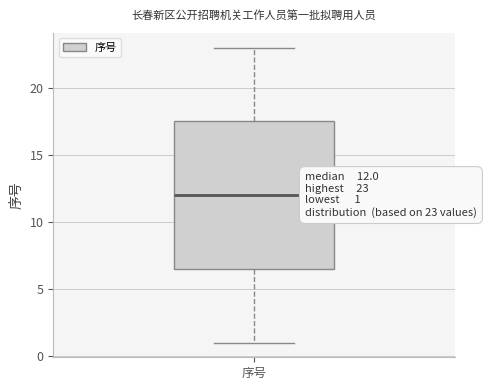

Where is the lower edge of the box for 序号 on the y-axis? The values are not printed on the chart, so give them approximately, as read against the axis.

6.5